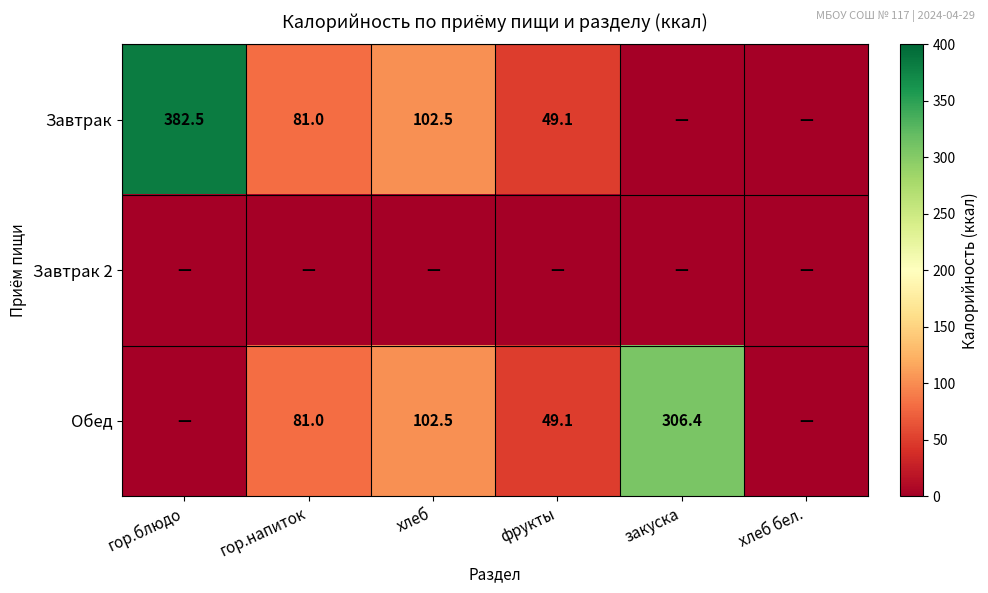

How many series are shown in this chart?

3